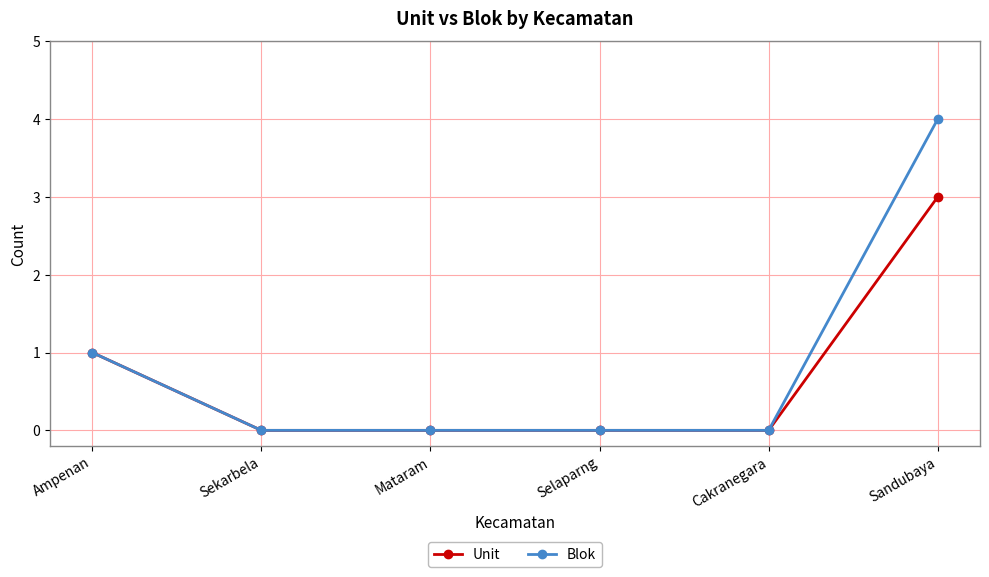

Rank the series by their maximum value, from lowest to highest.

Unit, Blok